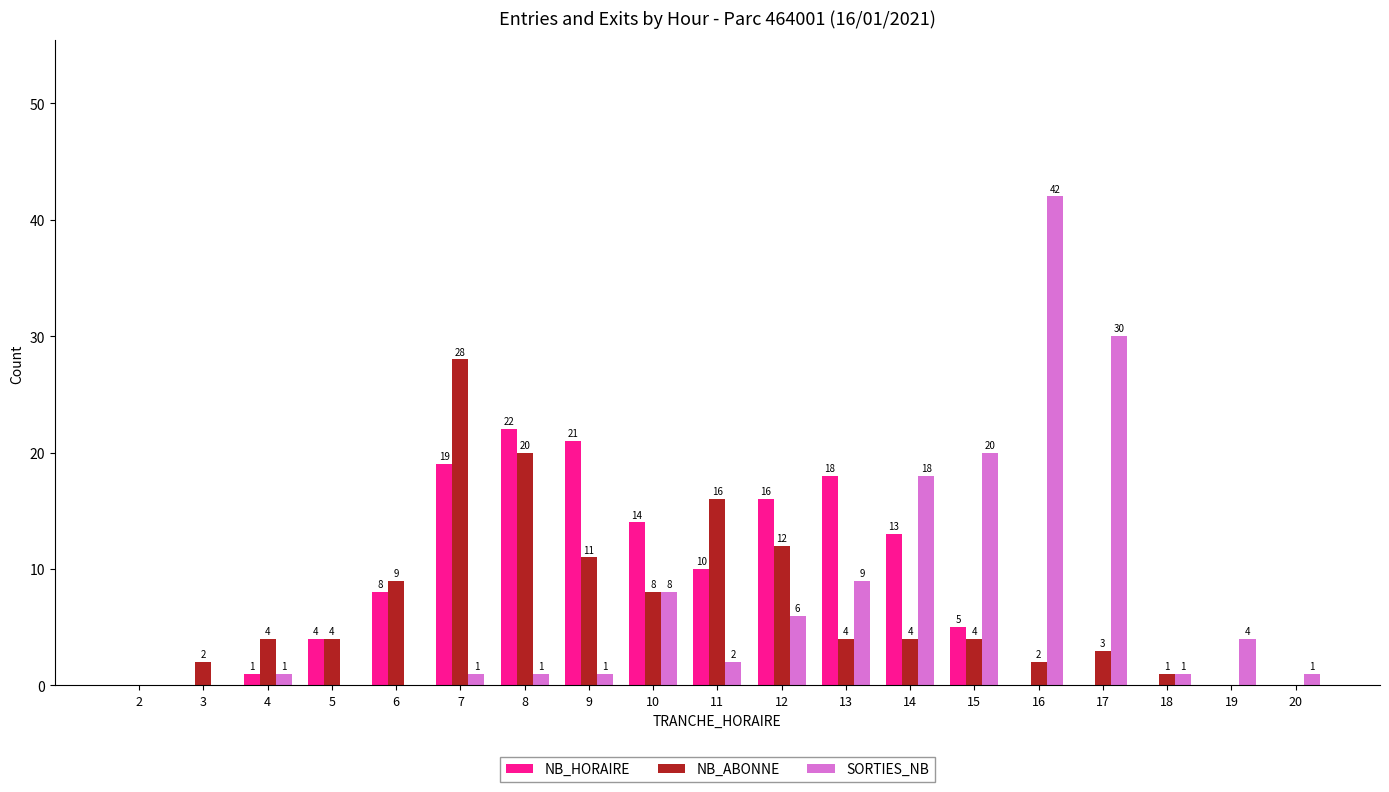

The NB_ABONNE series shows 1 at 18. True or false?

True